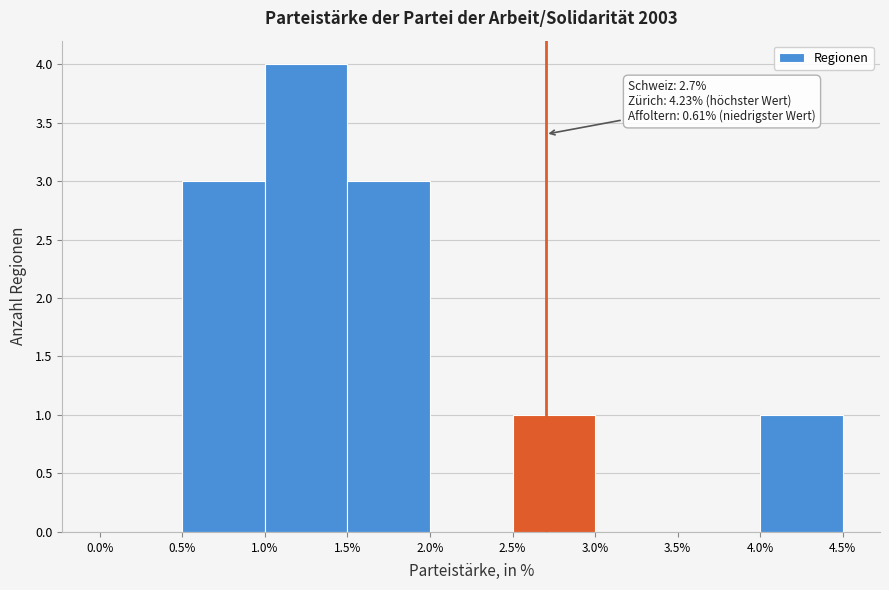

Over which range of the x-axis is the bar tallest?

1.0% to 1.5%